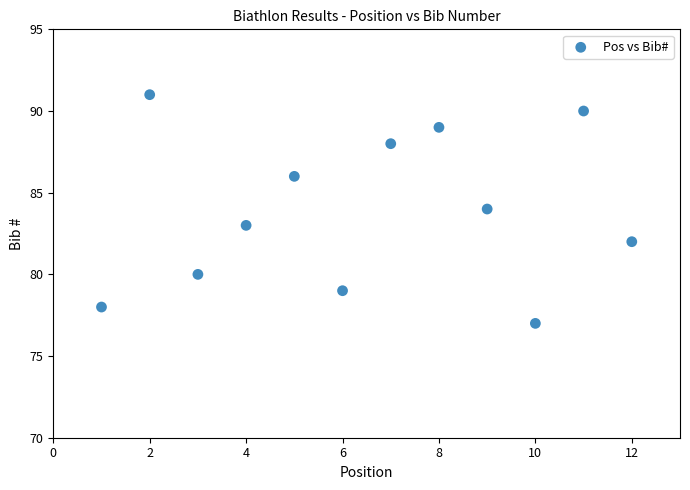

What is the range of X values (max minus min)?

11